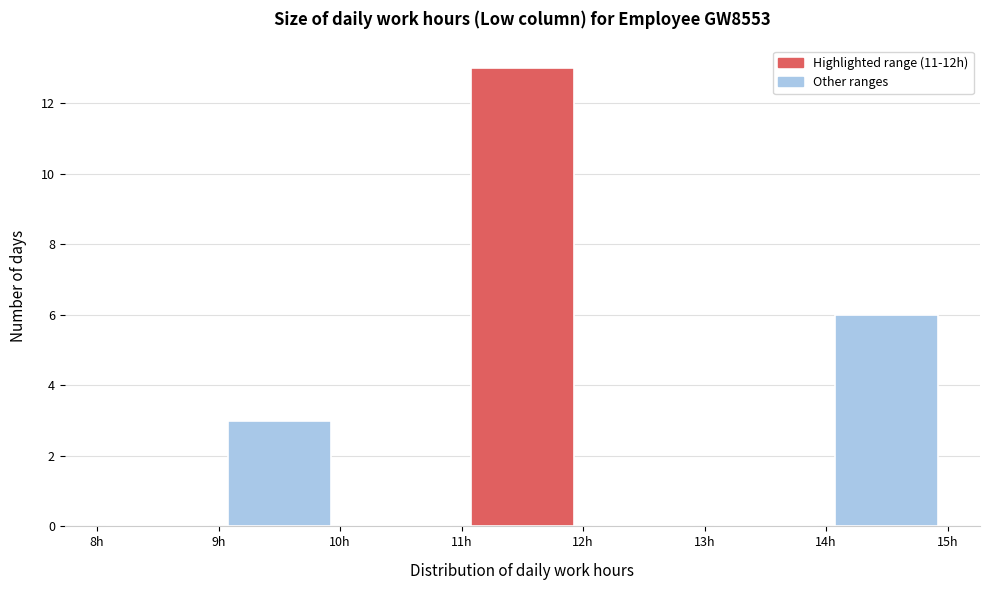

What is the height of the bar covering 9 to 10 on the x-axis? The values are not printed on the chart, so give them approximately, as read against the axis.

3